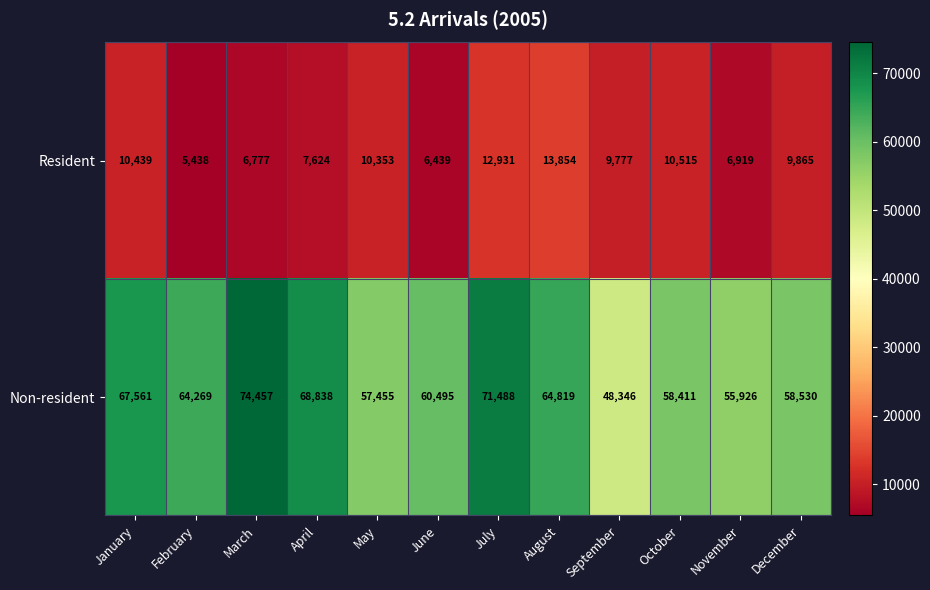

At which label is Resident closest to 9646?

September